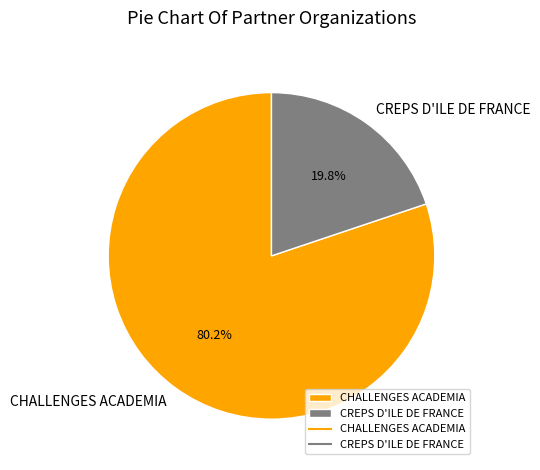

Count the number of slices in the pie.

2